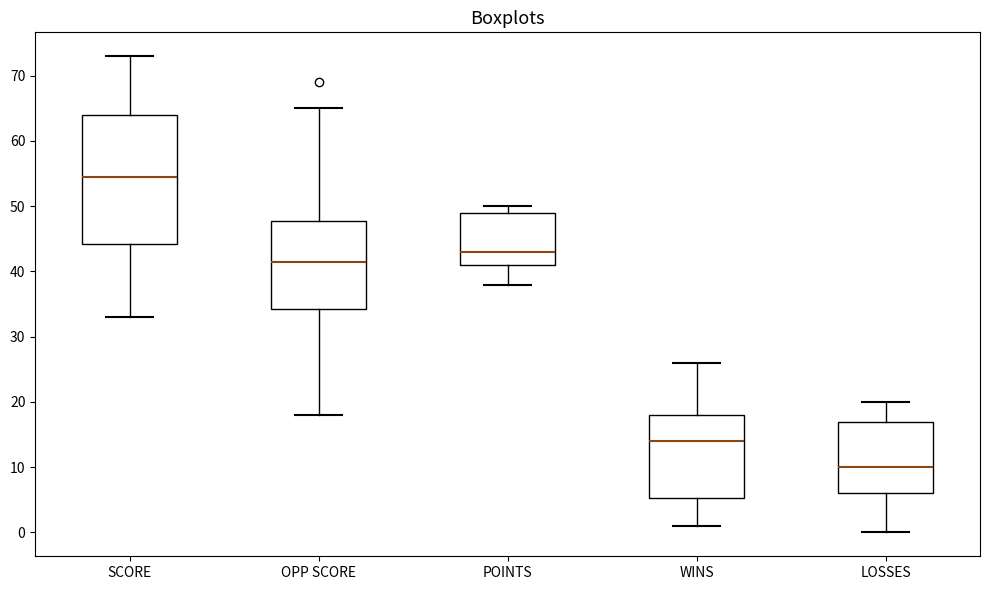

Where is the lower edge of the box for POINTS on the y-axis? The values are not printed on the chart, so give them approximately, as read against the axis.

41